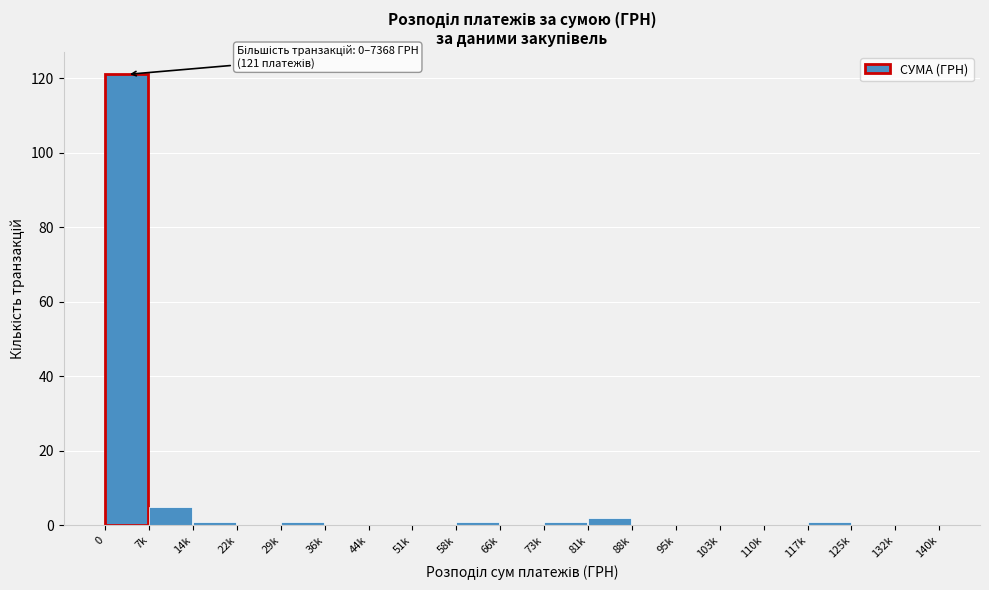

Reading right to left, extract all data points from this chart.

132k=0	125k=0	117k=1	110k=0	103k=0	95k=0	88k=0	81k=2	73k=1	66k=0	58k=1	51k=0	44k=0	36k=0	29k=1	22k=0	14k=1	7k=5	0=121